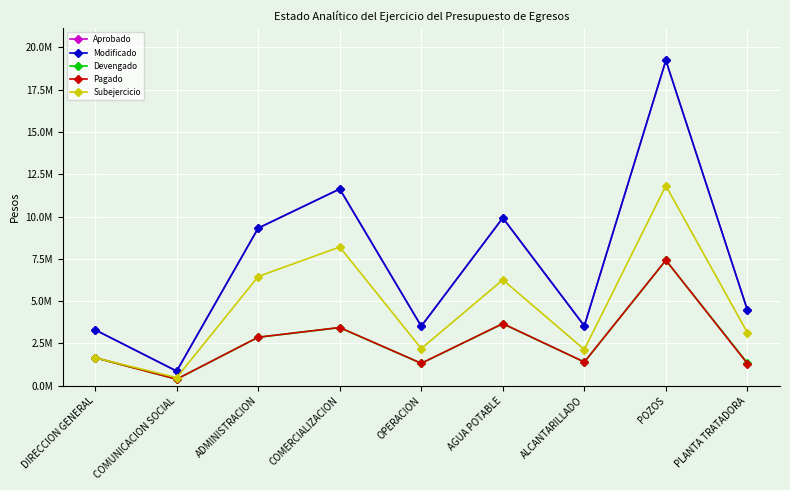

Does the chart have visible grid lines?

Yes